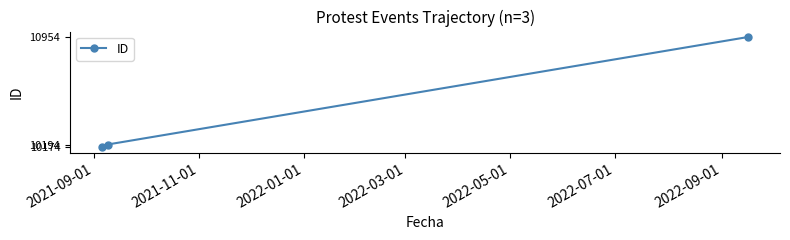

What is the minimum value shown in the chart?

10174